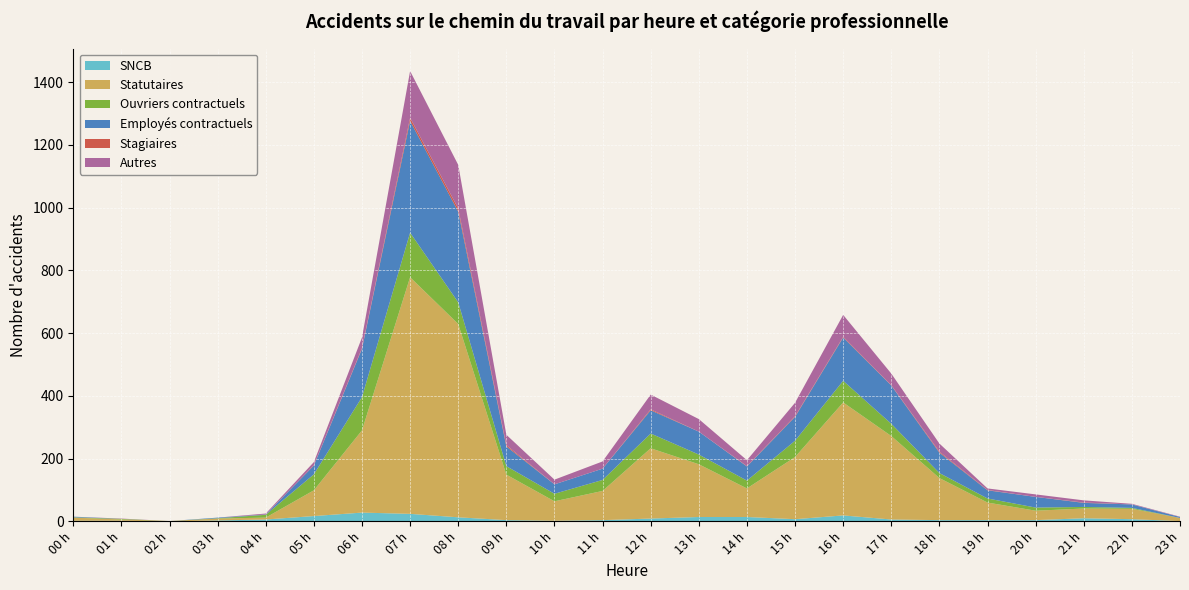

Reading left to right, what are all the values shown in this chart?

SNCB: 2	2	0	3	6	17	28	24	13	4	2	4	9	14	14	7	19	6	4	4	4	10	7	1
Statutaires: 10	4	1	6	6	82	262	754	616	145	62	93	224	168	91	198	360	266	134	56	30	31	33	10
Ouvriers contractuels: 1	2	0	1	9	51	106	142	69	27	24	35	47	31	25	52	69	39	16	13	10	5	3	0
Employés contractuels: 2	0	0	2	1	28	154	356	289	63	30	36	74	73	45	76	138	122	65	26	34	13	11	3
Stagiaires: 0	0	0	0	0	1	2	10	10	4	0	0	3	0	1	2	2	1	3	1	0	1	0	0
Autres: 0	1	0	0	3	10	34	149	139	33	15	23	47	40	19	43	70	37	26	5	8	7	2	1